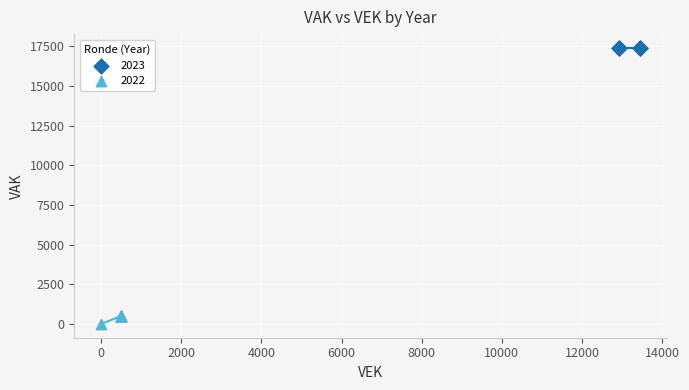

Which series reaches the minimum Y coordinate?

2022